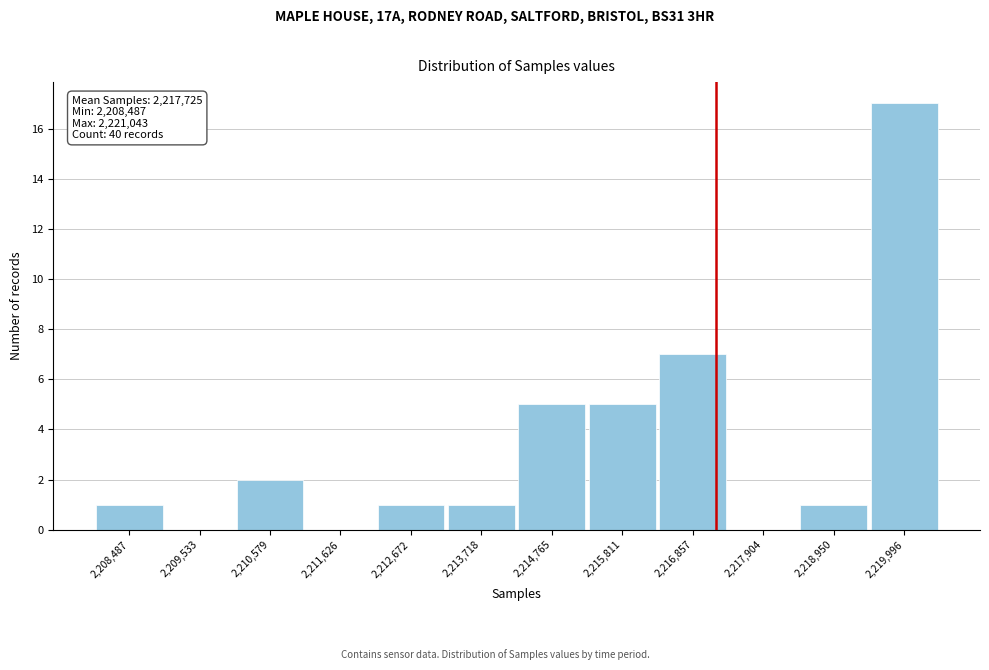

Reading left to right, what are all the values shown in this chart?

2,208,487=1	2,209,533=0	2,210,579=2	2,211,626=0	2,212,672=1	2,213,718=1	2,214,765=5	2,215,811=5	2,216,857=7	2,217,904=0	2,218,950=1	2,219,996=17